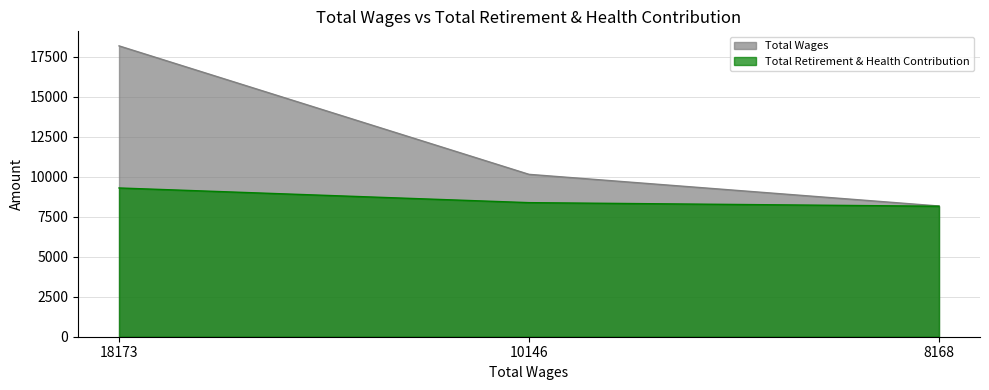

At which label does Total Wages reach its minimum?

8168